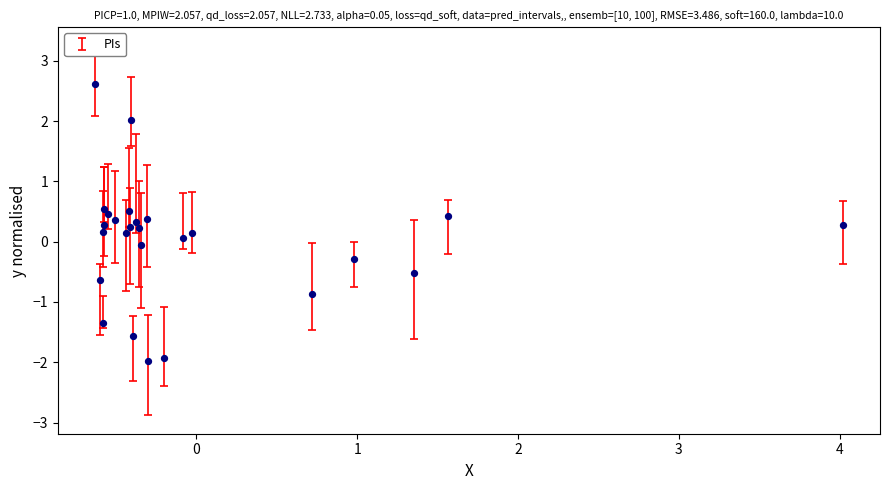

What is the range of X values (max minus min)?

4.6